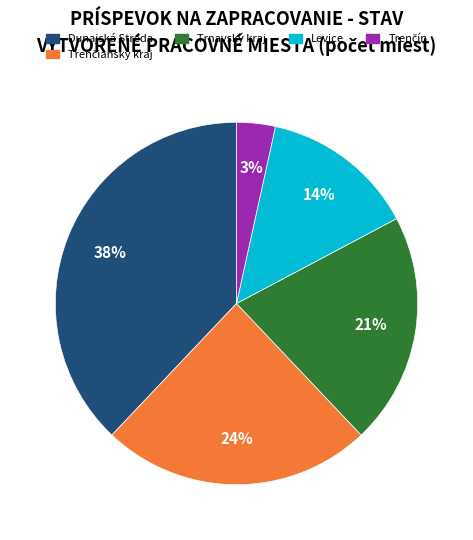

Is there any slice that represents more than half of the pie?

No